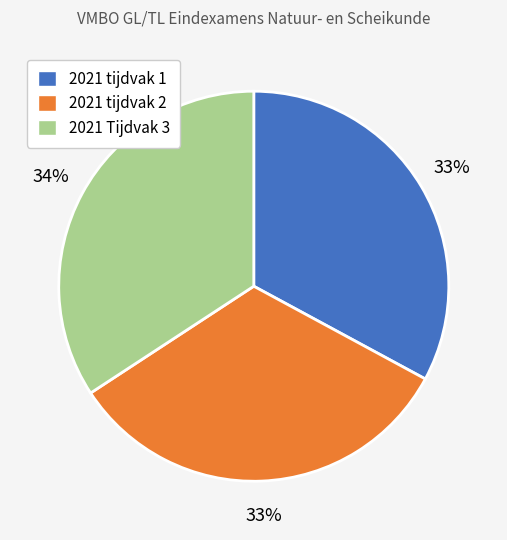

How many slices are in this pie chart?

3